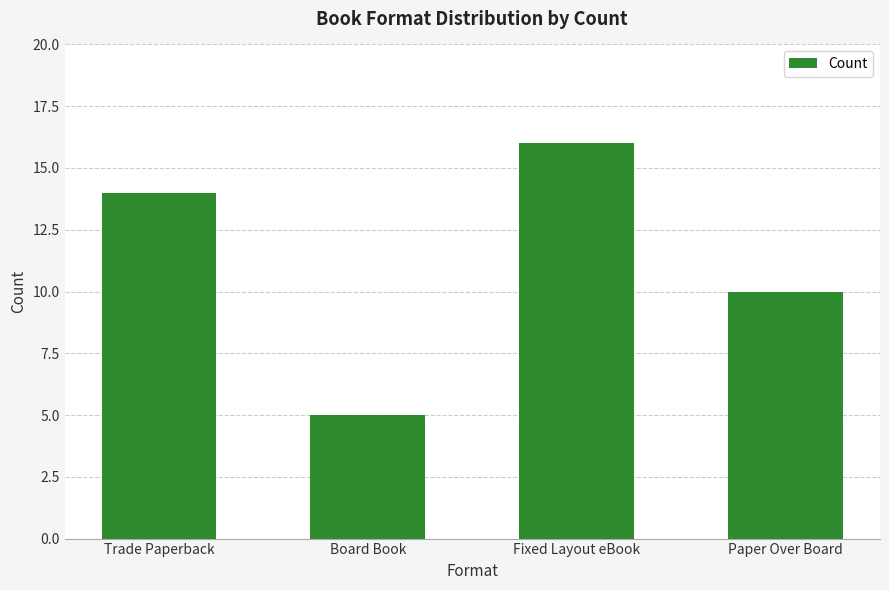

Which category has the highest value across all series?

Fixed Layout eBook